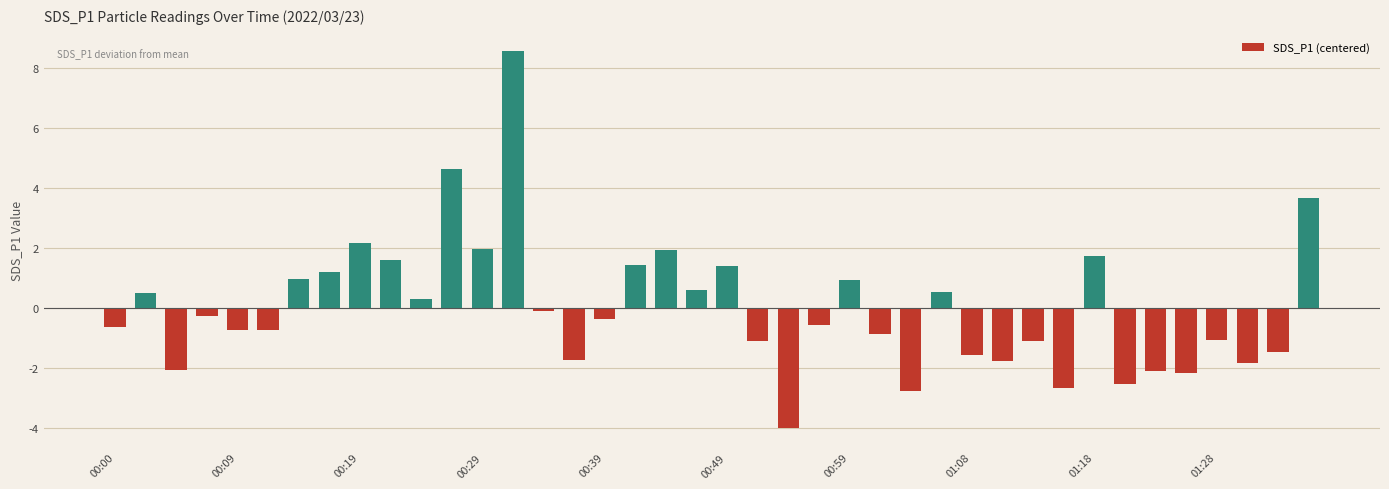

What is the difference between the maximum and minimum values?

12.6